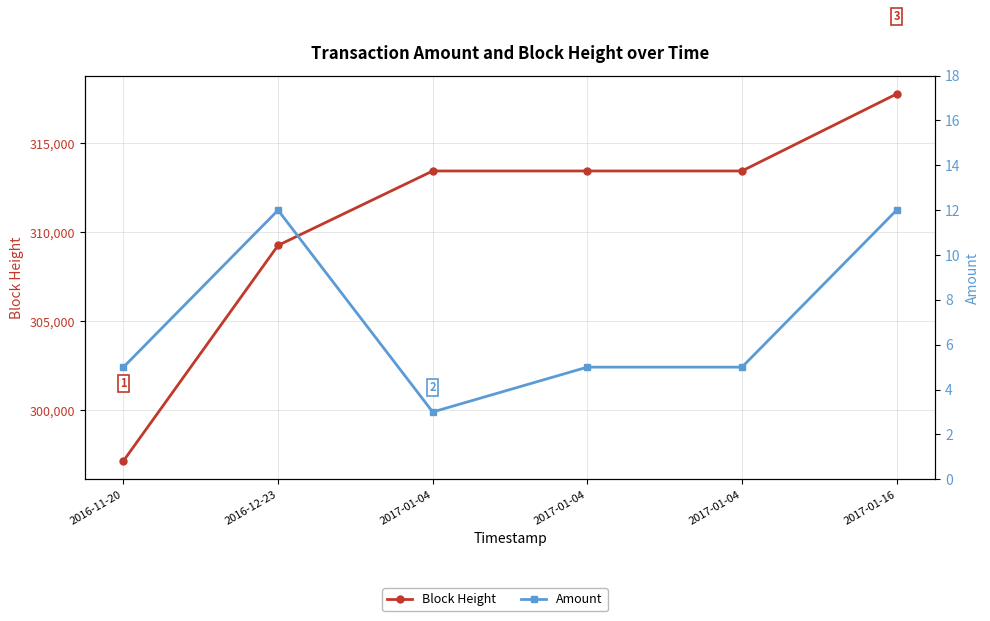

Where is the first local minimum for Amount?

2017-01-04